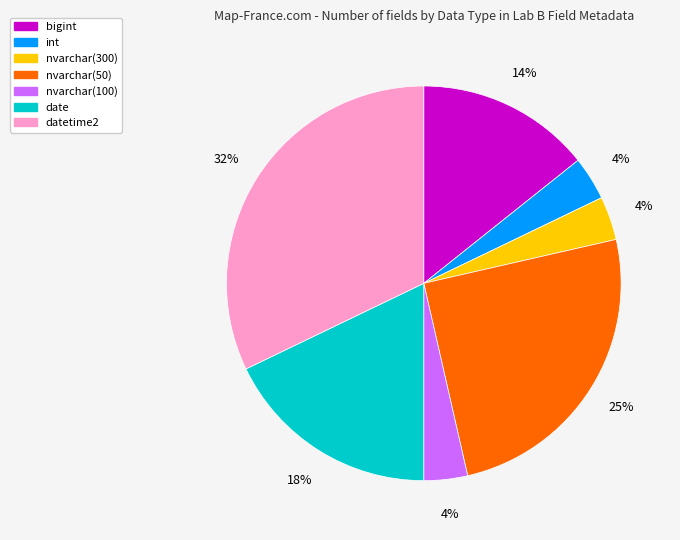

To the nearest percent, what is the combined percentage of bigint and date?

32%